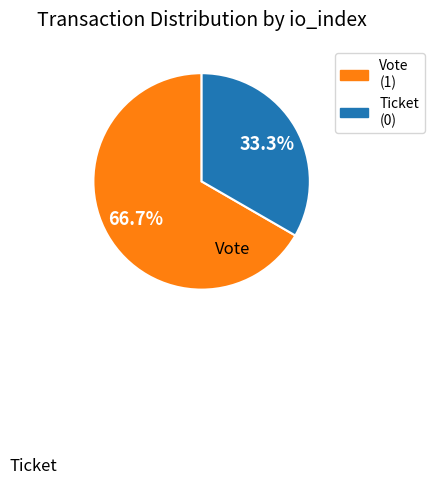

Is there a majority slice in this chart?

Yes